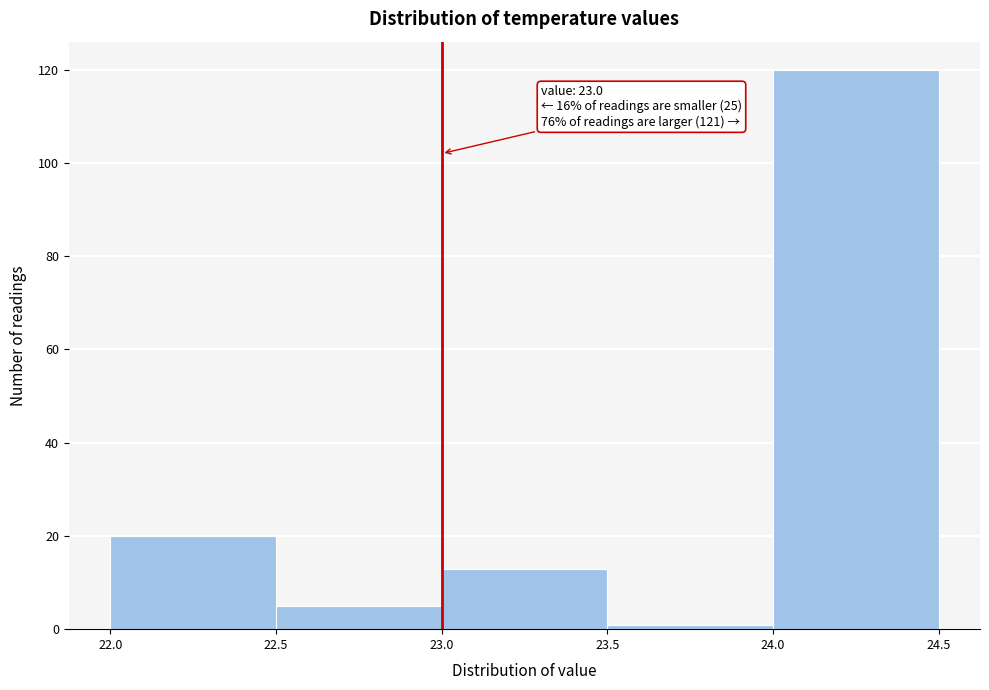

Which range on the x-axis has the tallest bar?

24.0 to 24.5